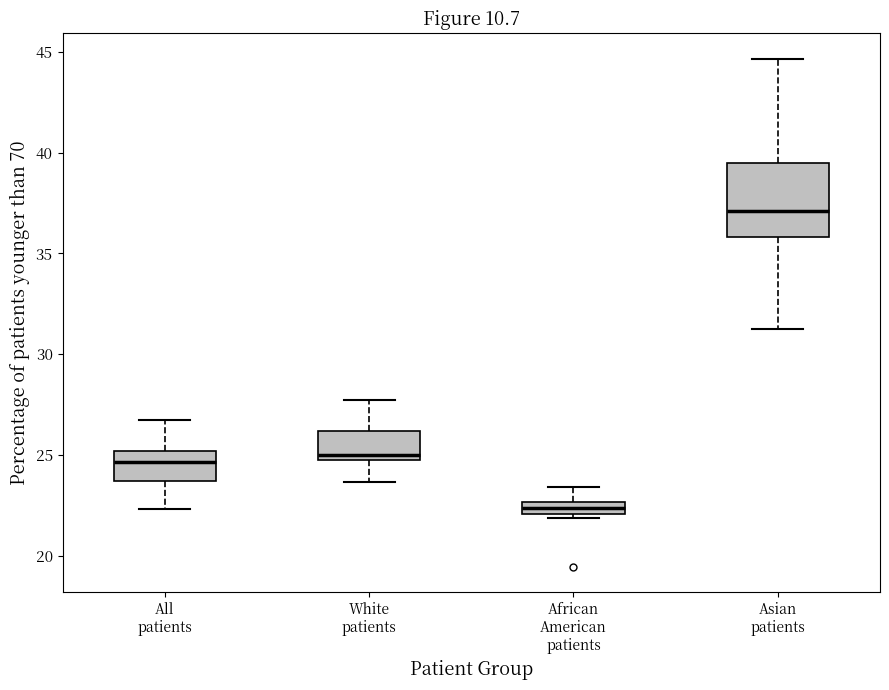

Which box has the highest median line?

Asian patients